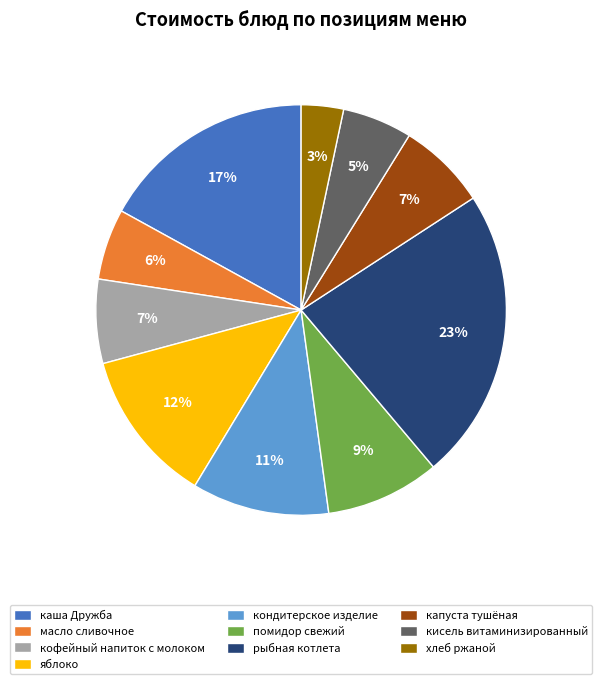

Between помидор свежий and кондитерское изделие, which is larger?

кондитерское изделие